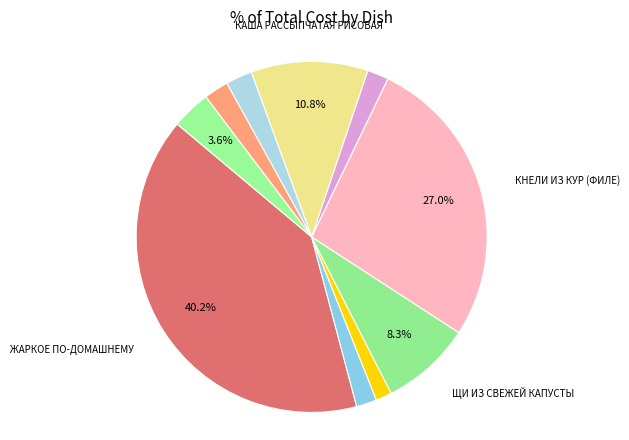

Count the number of slices in the pie.

10